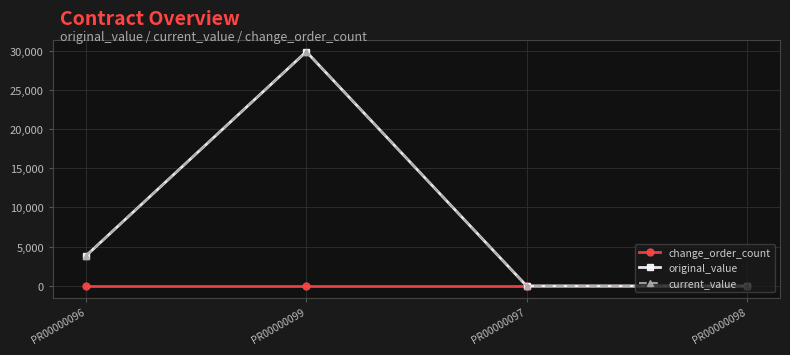

Is it true that original_value equals 3832.5 at PR00000096?

True